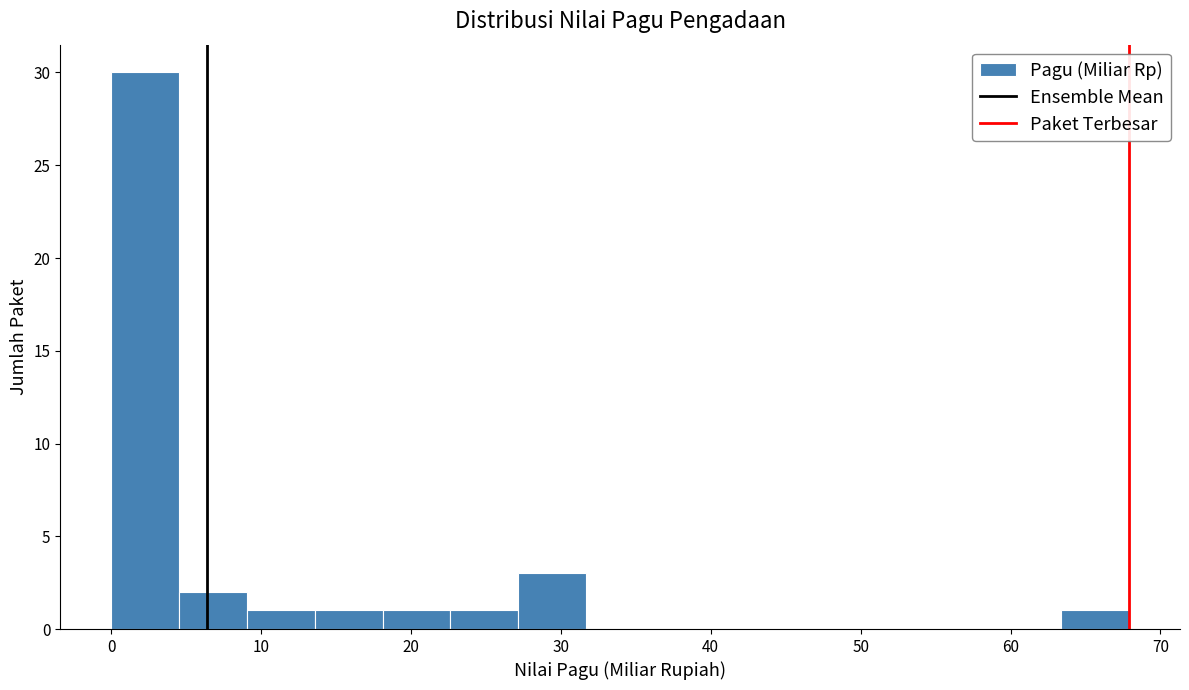

Reading left to right, transcribe this chart: for each bar, give the range it covers on the x-axis and its height. Neither the bar edges nor the heights are printed on the chart, so give them approximately, as read against the axes.

0 to 5: 30
5 to 9: 2
9 to 14: 1
14 to 18: 1
18 to 23: 1
23 to 27: 1
27 to 32: 3
32 to 36: 0
36 to 41: 0
41 to 45: 0
45 to 50: 0
50 to 54: 0
54 to 59: 0
59 to 63: 0
63 to 68: 1